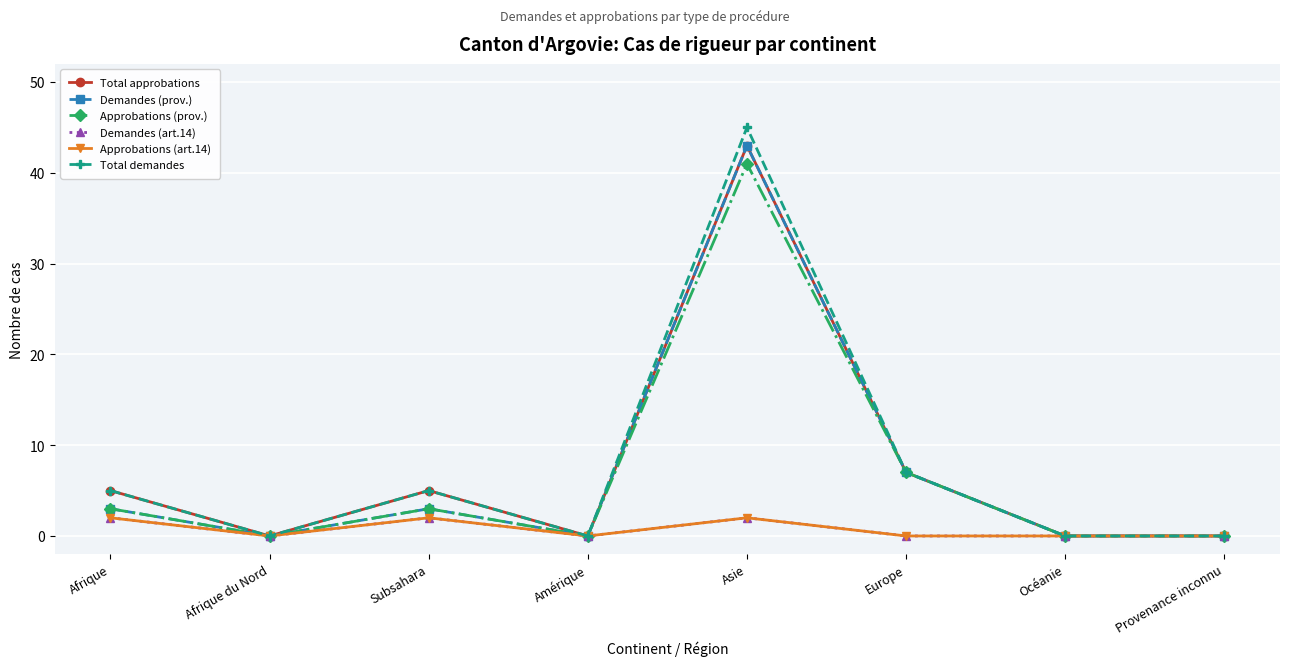

At which label does Approbations (prov.) first exceed 3?

Asie